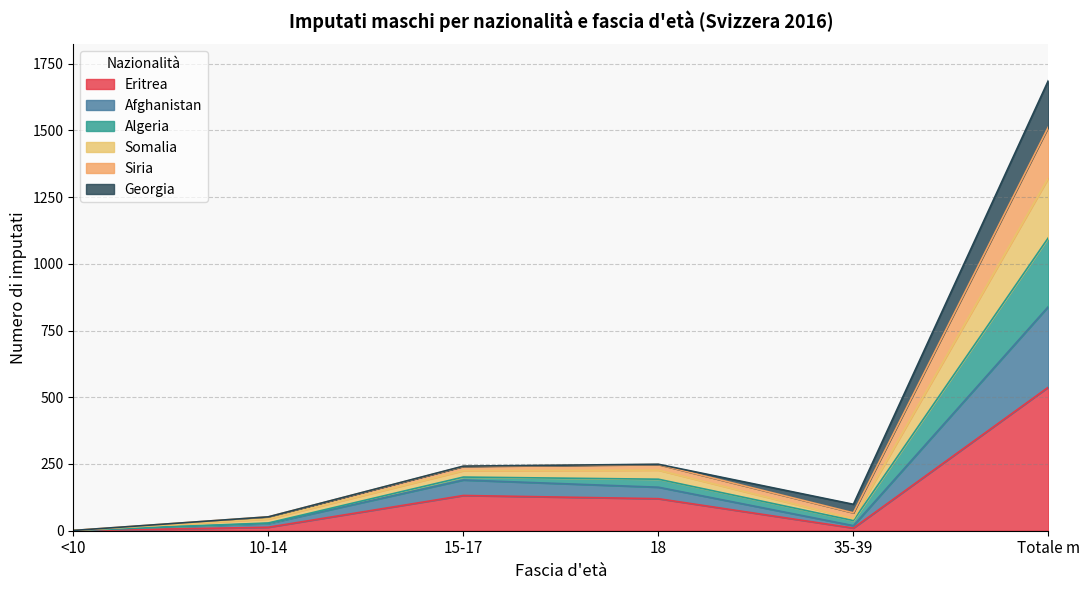

At which category is the sum across all series the highest?

Totale m